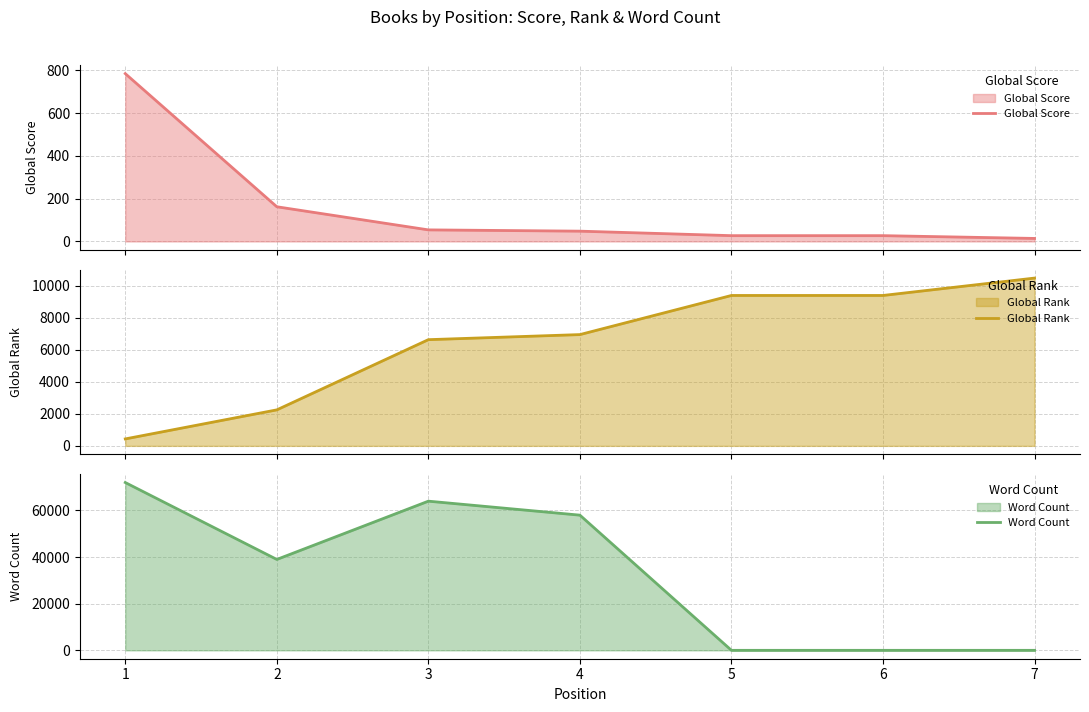

At which category does the chart reach its minimum across all series?

5